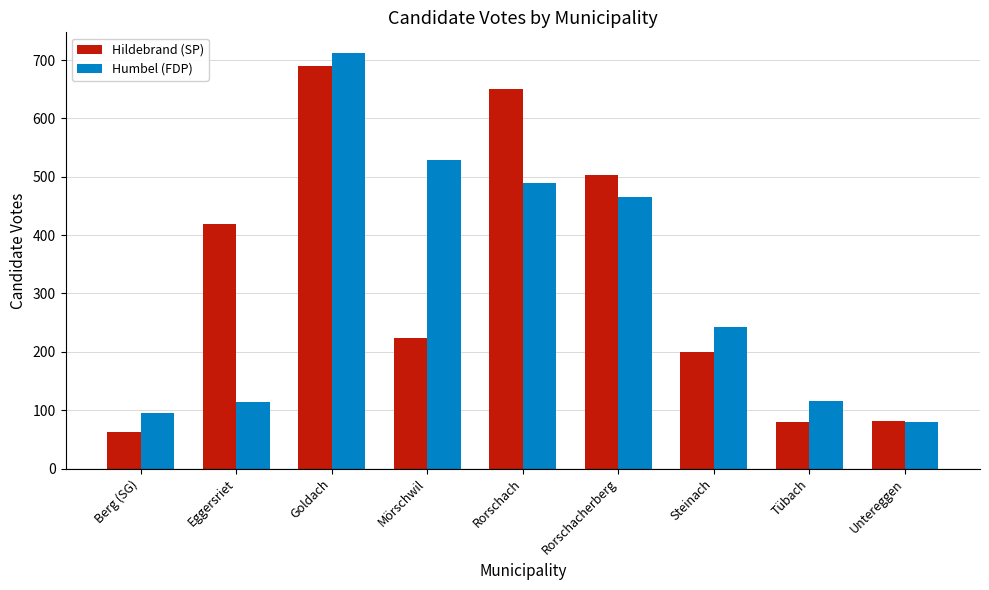

Are the bars grouped side by side (vs. stacked)?

Yes